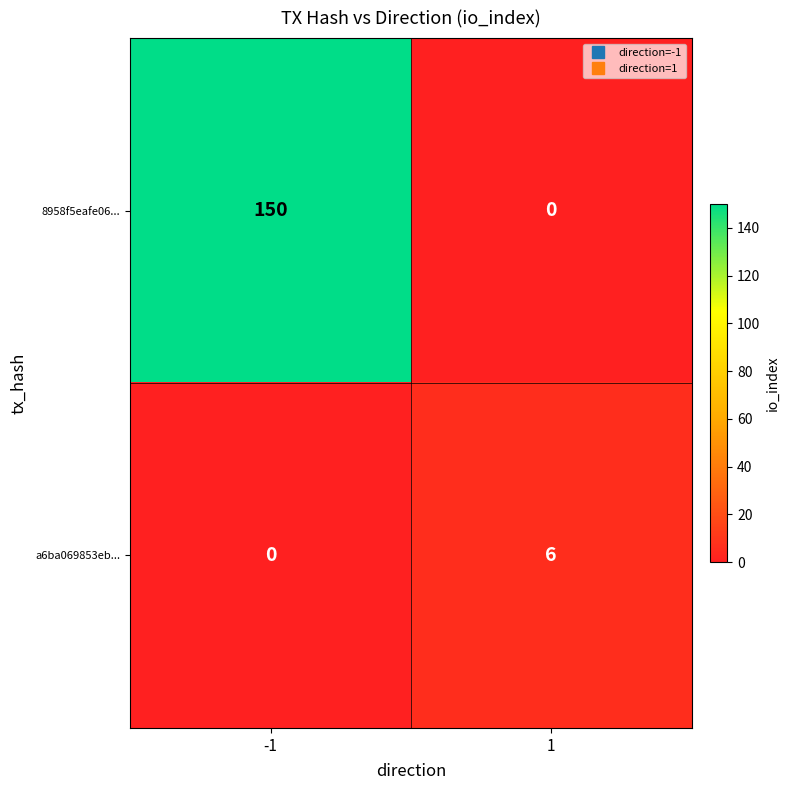

Reading left to right, list all the values displayed in this chart.

8958f5eafe06...: 150	0
a6ba069853eb...: 0	6